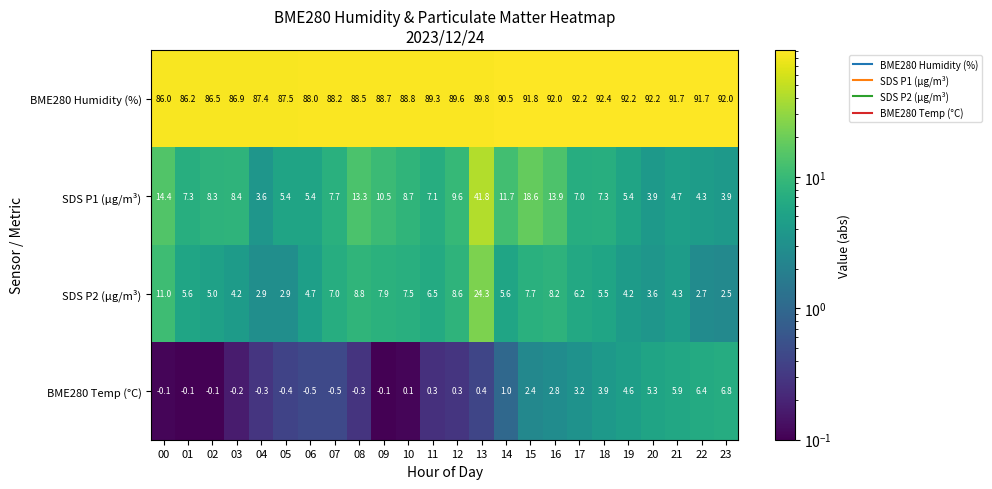

What is the difference between the highest and lowest values at 07?

88.7